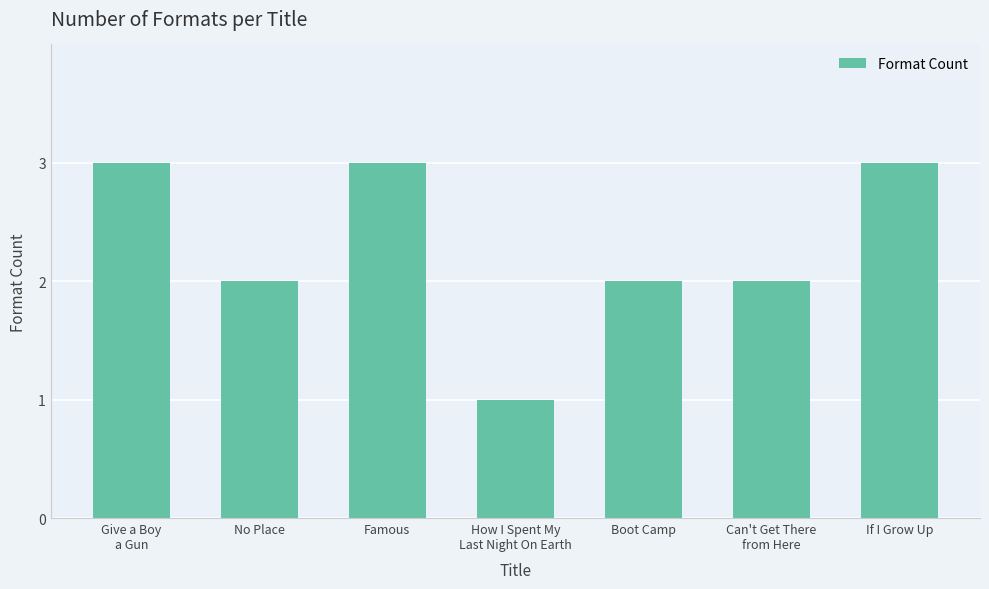

Count the number of data series in this chart.

1